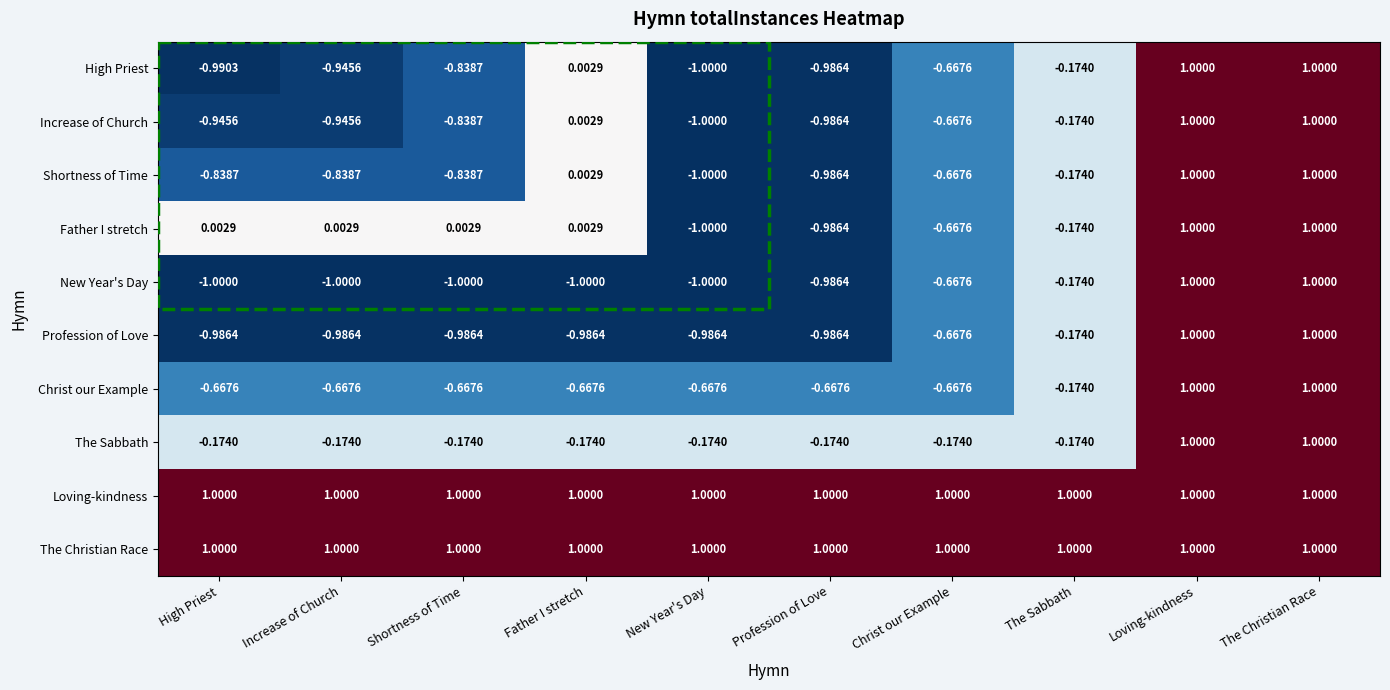

Which series changed the most between Father I stretch and The Sabbath?

New Year's Day